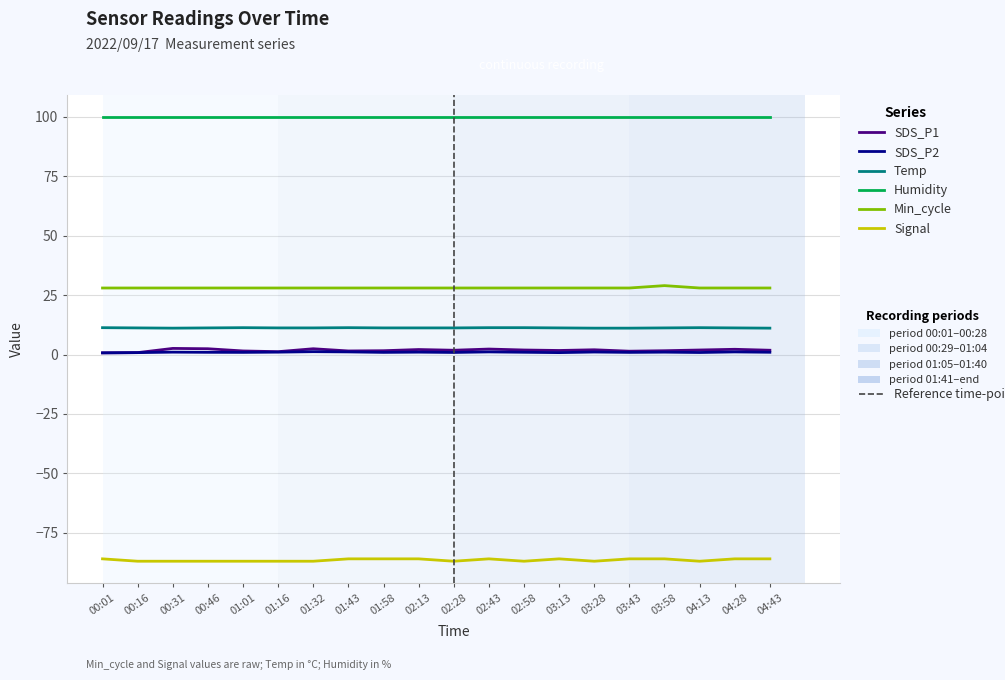

What is the minimum value shown in the chart?

-87.0